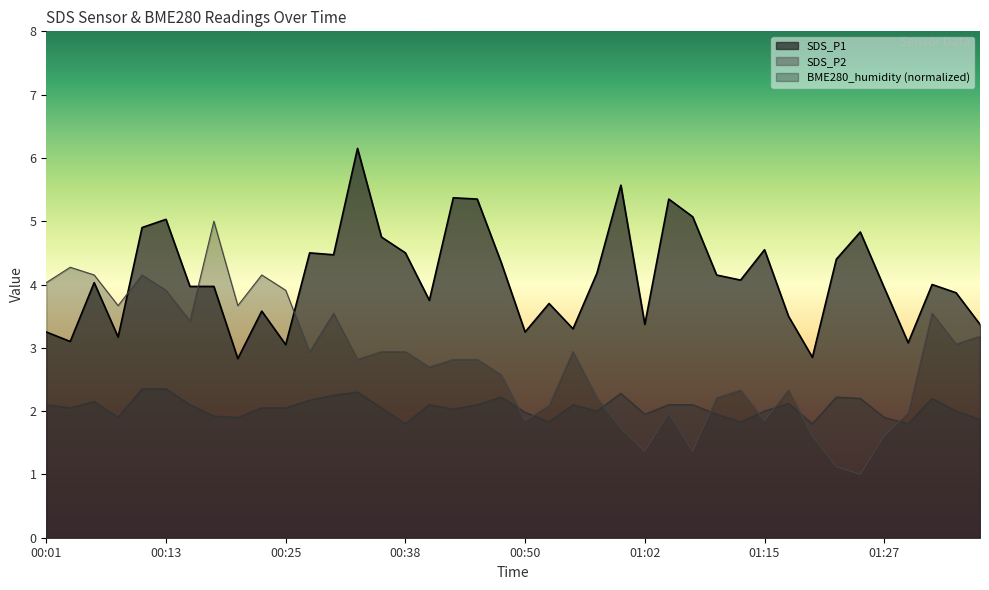

How many lines are shown in the chart?

3